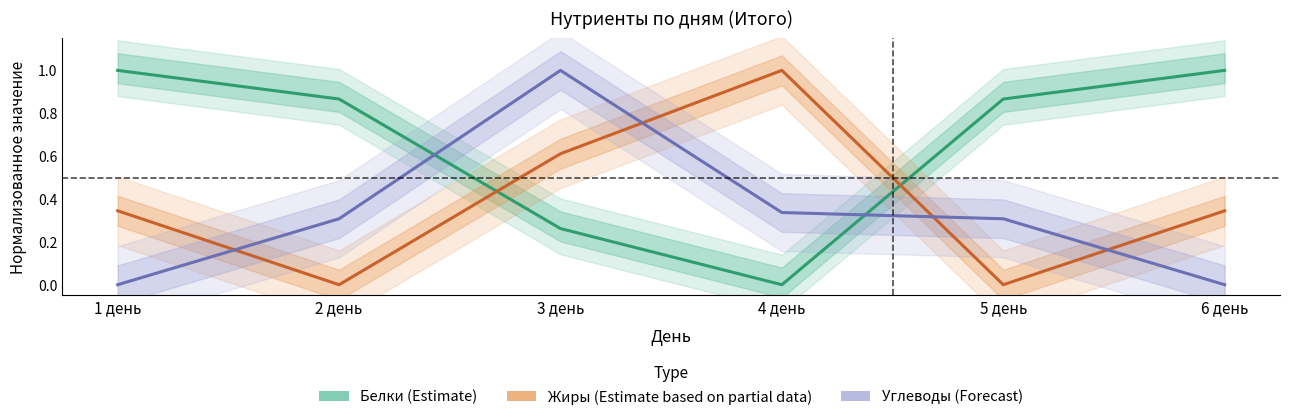

Which category has the highest value across all series?

3 день